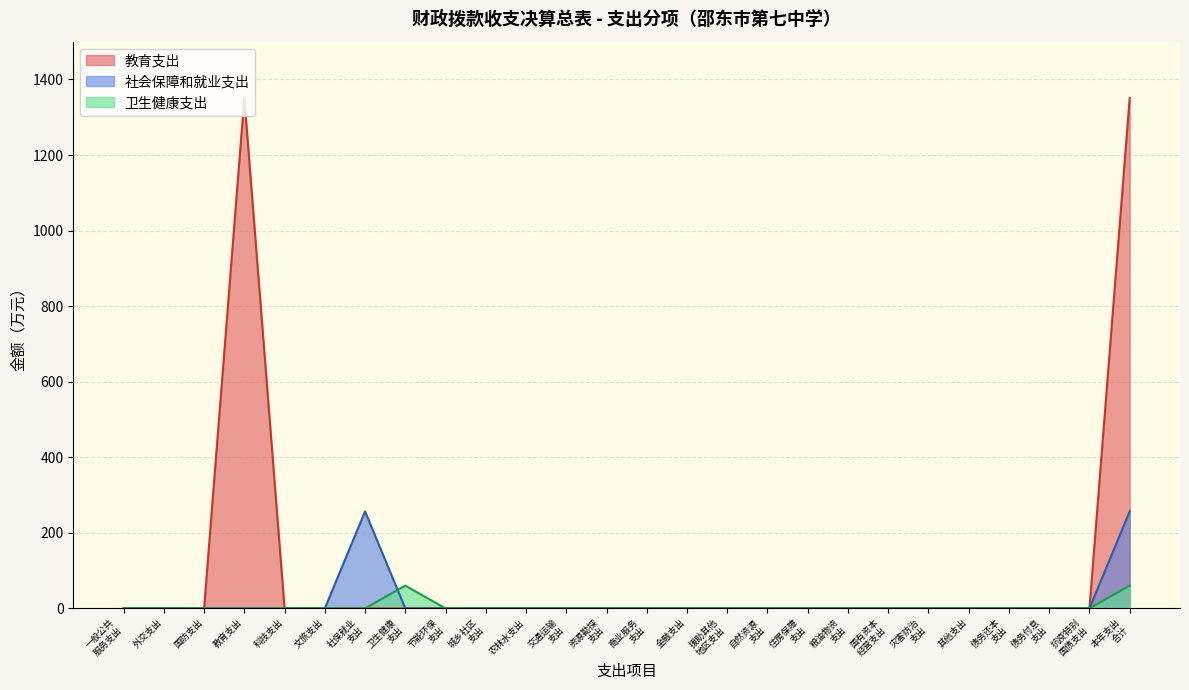

What are all the series names shown in the legend?

教育支出, 社会保障和就业支出, 卫生健康支出